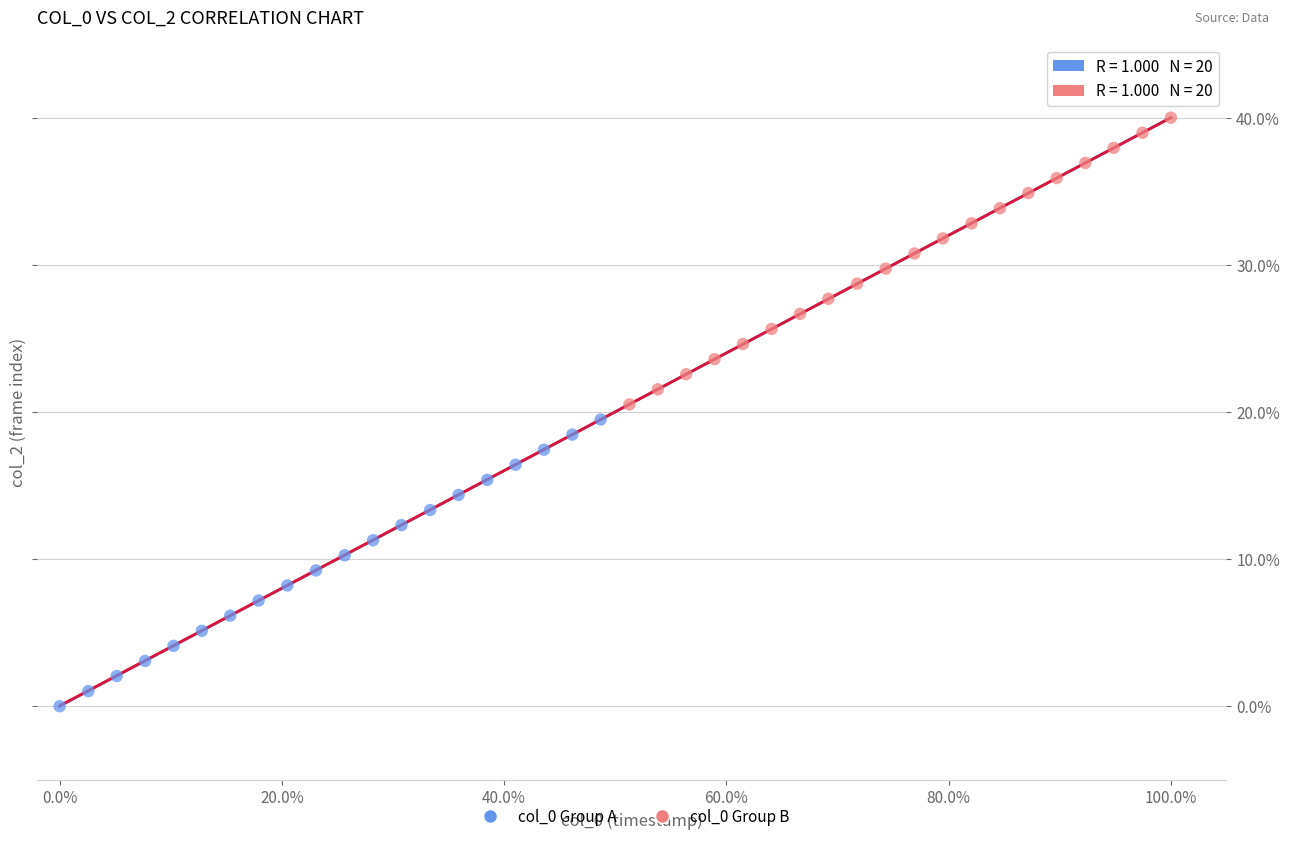

What are all the series names shown in the legend?

col_0 Group A, col_0 Group B